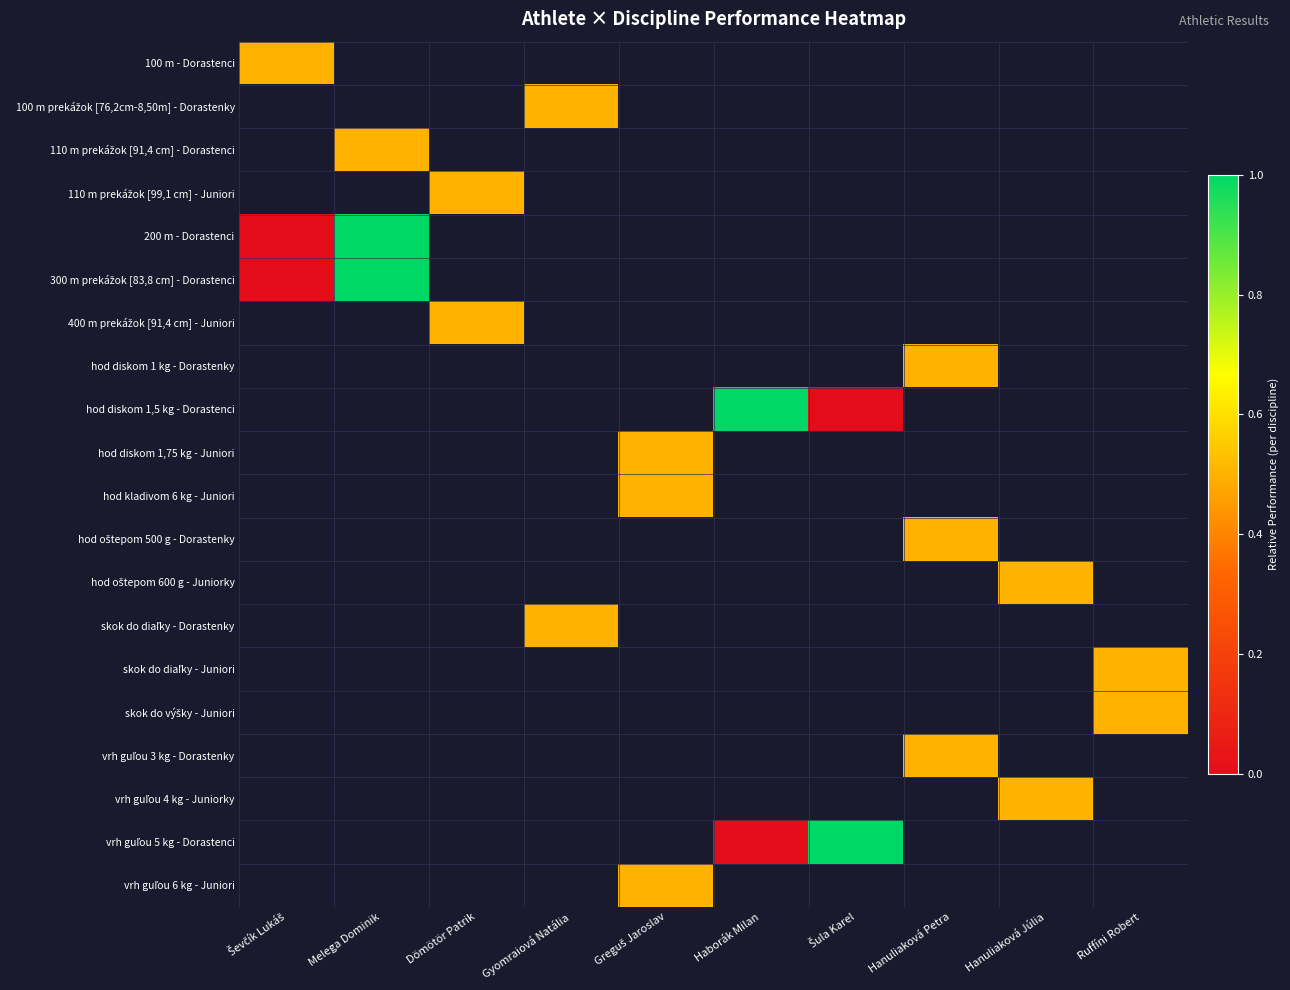

At Dömötör Patrik, list the series in order from smallest to largest.

100 m - Dorastenci, 100 m prekážok [76,2cm-8,50m] - Dorastenky, 110 m prekážok [91,4 cm] - Dorastenci, 110 m prekážok [99,1 cm] - Juniori, 200 m - Dorastenci, 300 m prekážok [83,8 cm] - Dorastenci, 400 m prekážok [91,4 cm] - Juniori, hod diskom 1 kg - Dorastenky, hod diskom 1,5 kg - Dorastenci, hod diskom 1,75 kg - Juniori, hod kladivom 6 kg - Juniori, hod oštepom 500 g - Dorastenky, hod oštepom 600 g - Juniorky, skok do diaľky - Dorastenky, skok do diaľky - Juniori, skok do výšky - Juniori, vrh guľou 3 kg - Dorastenky, vrh guľou 4 kg - Juniorky, vrh guľou 5 kg - Dorastenci, vrh guľou 6 kg - Juniori